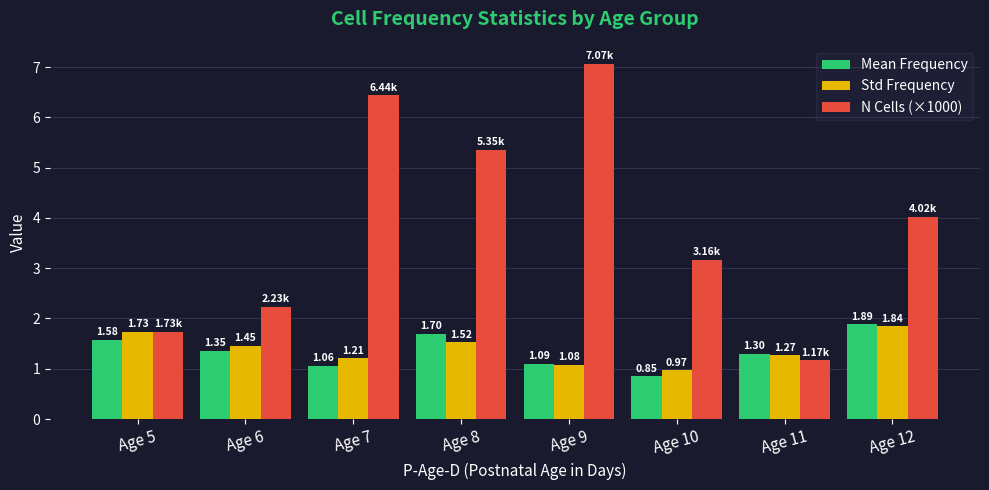

What is the sum of all Mean Frequency values?

10.8